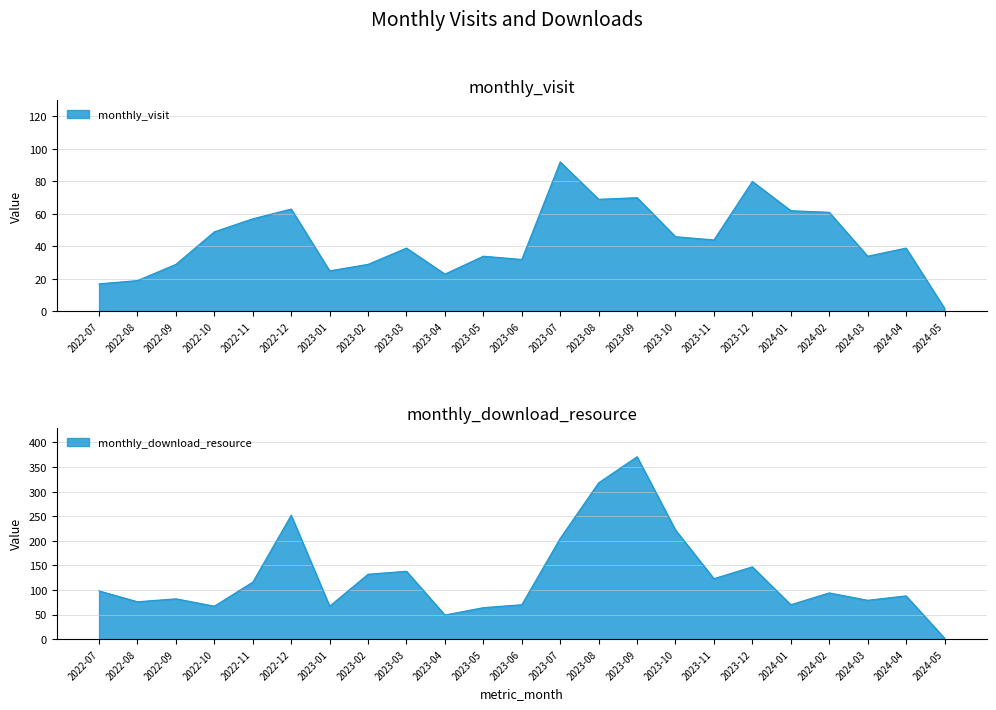

At which category is the sum across all series the highest?

2023-09